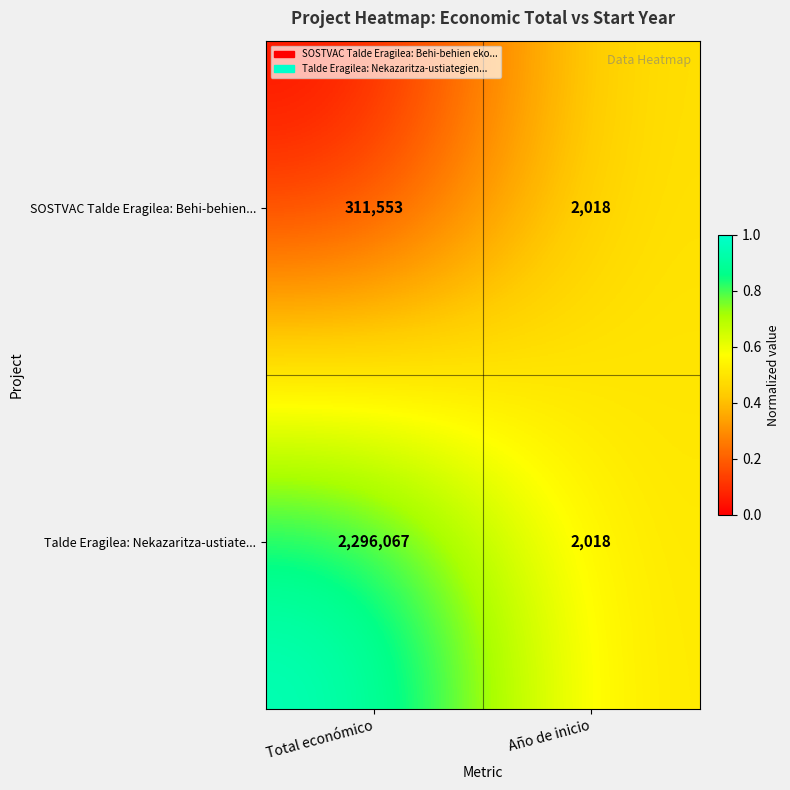

What is the difference between the maximum and minimum values in the Talde Eragilea: Nekazaritza-ustiate... series?

2294049